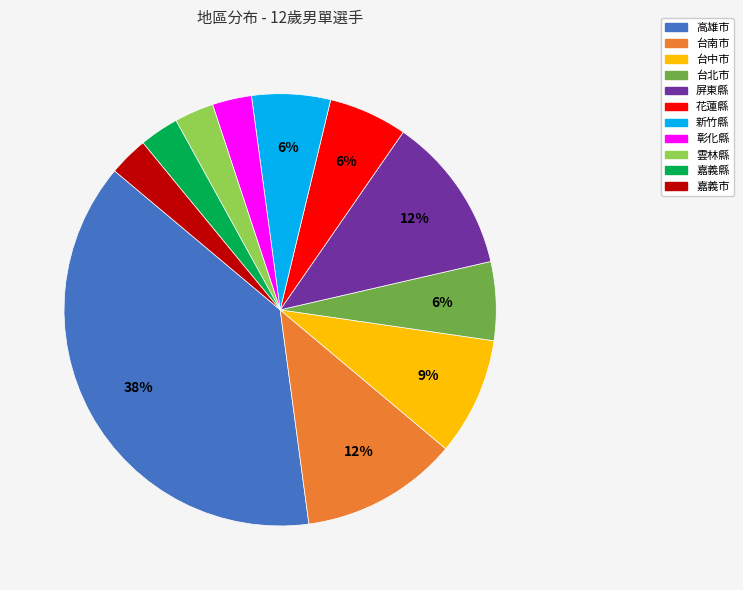

Is it true that 台北市 is 1% of the pie?

False